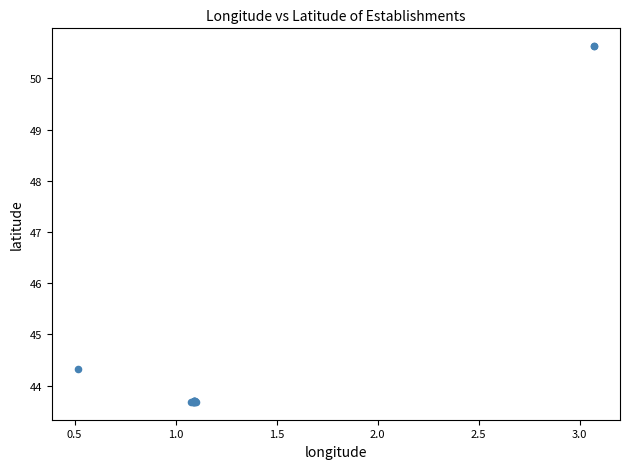

What Y value in the scatter plot is closest to 47?

44.3